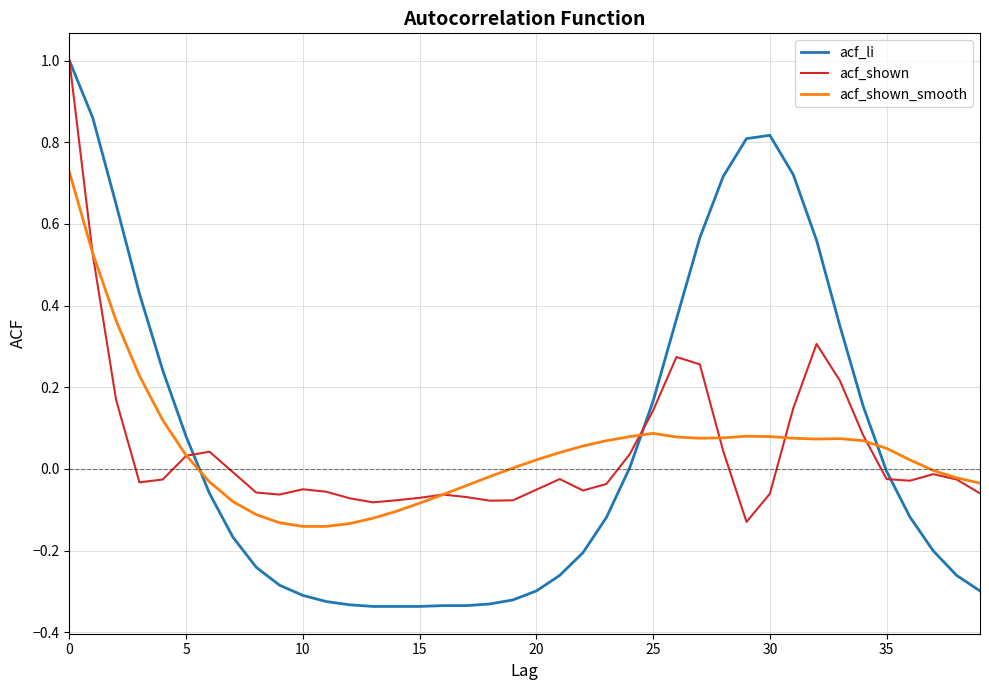

Which series has the largest range (max minus min)?

acf_li